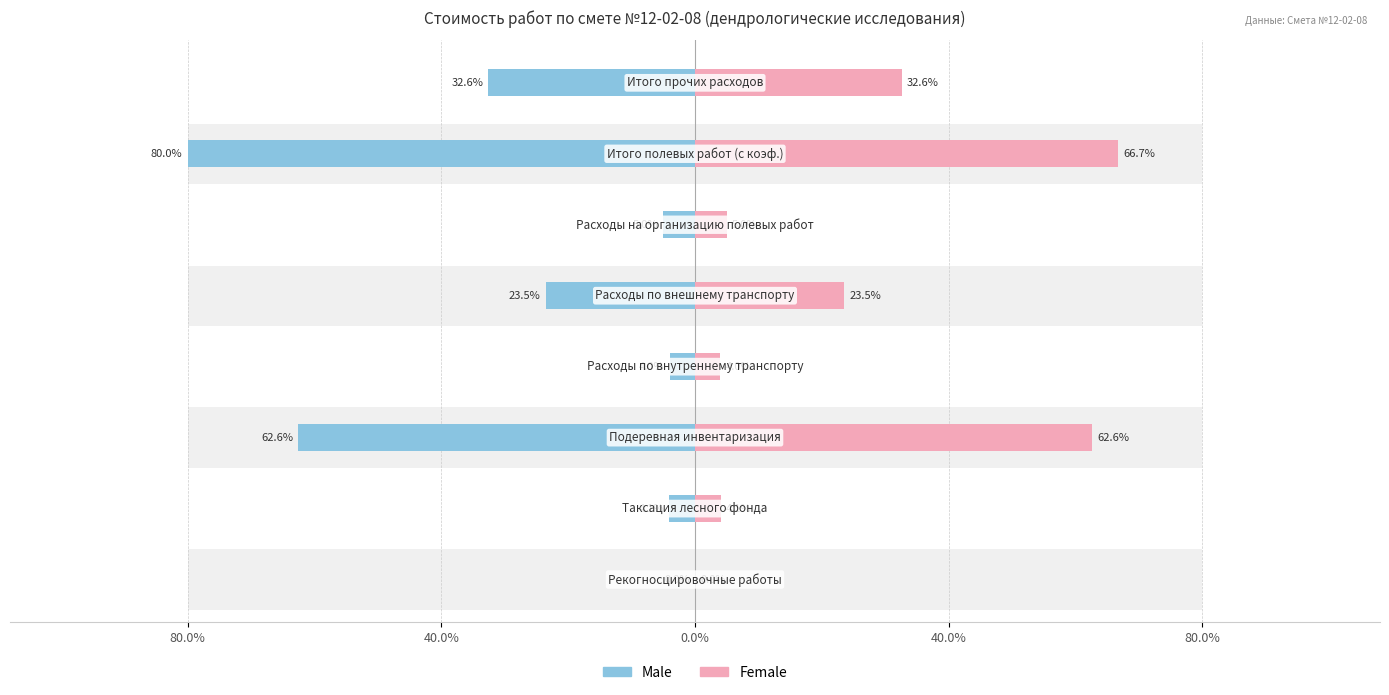

How many groups of bars are there?

8